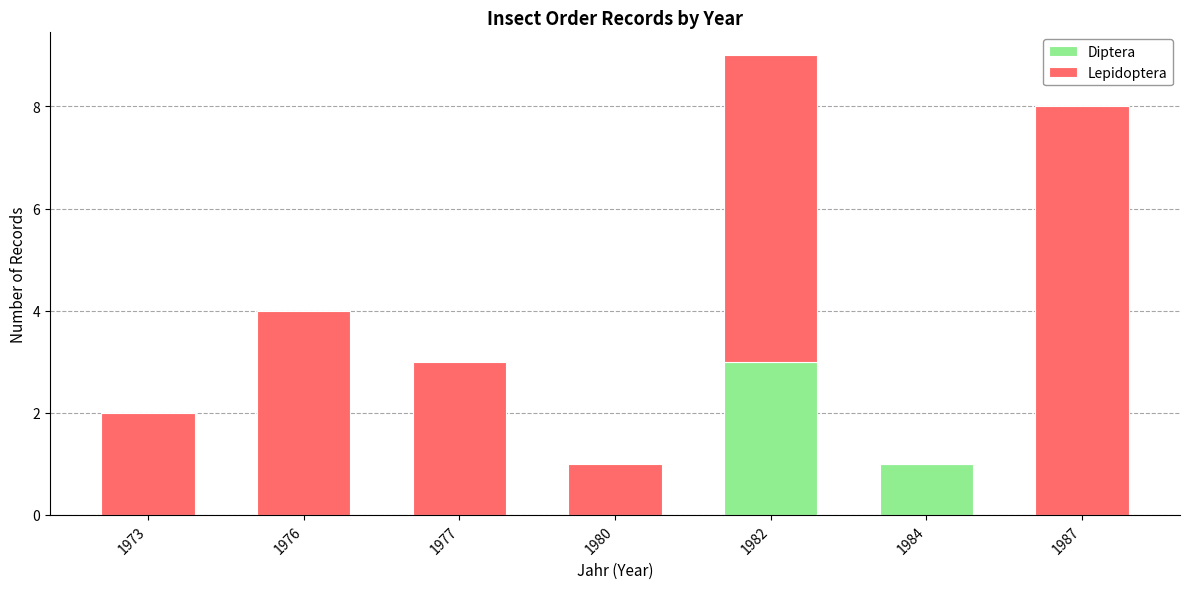

Reading left to right, list the values for the Diptera series.

1973=0	1976=0	1977=0	1980=0	1982=3	1984=1	1987=0